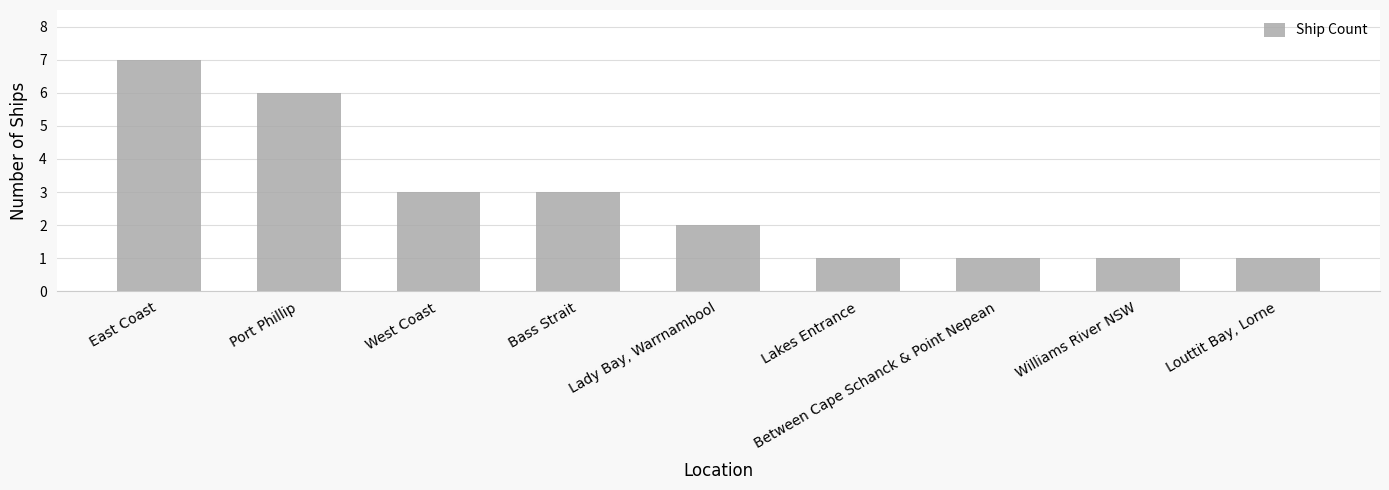

The chart shows a value of 3 at Bass Strait. True or false?

True